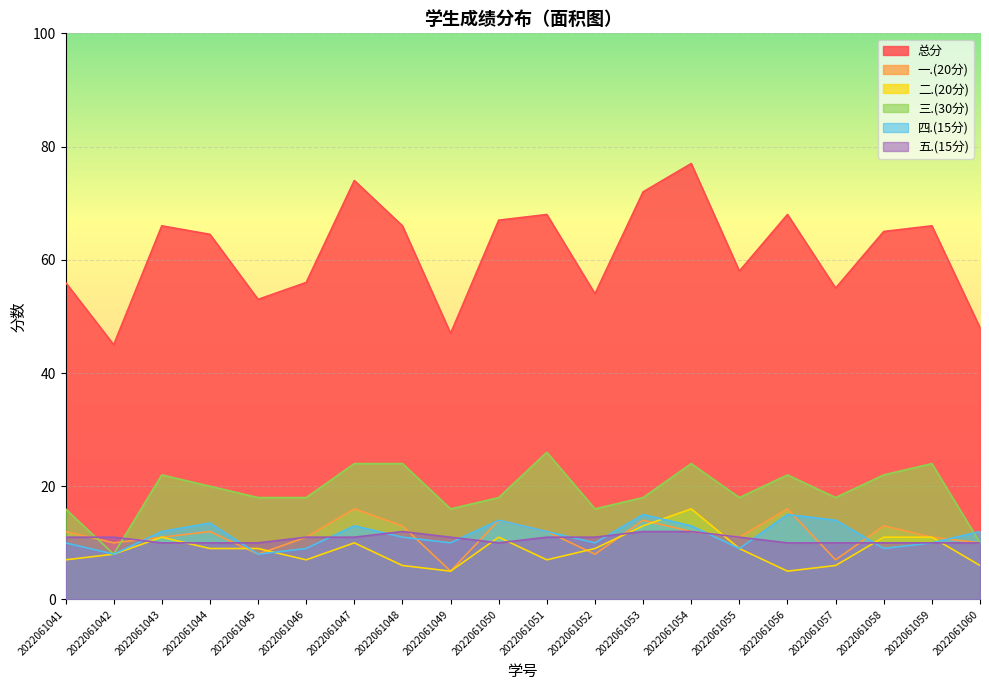

How many intersections are there between 一.(20分) and 五.(15分)?

9